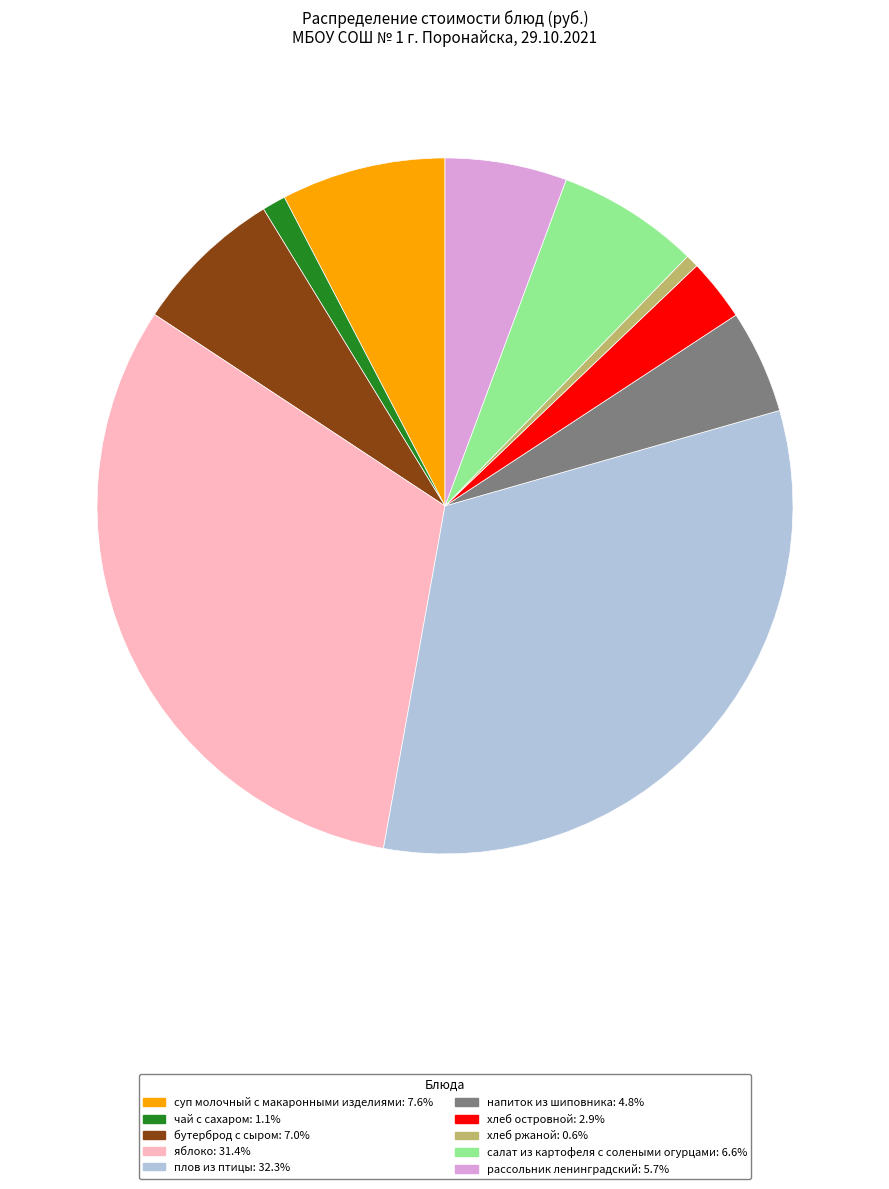

Count the number of slices in the pie.

10